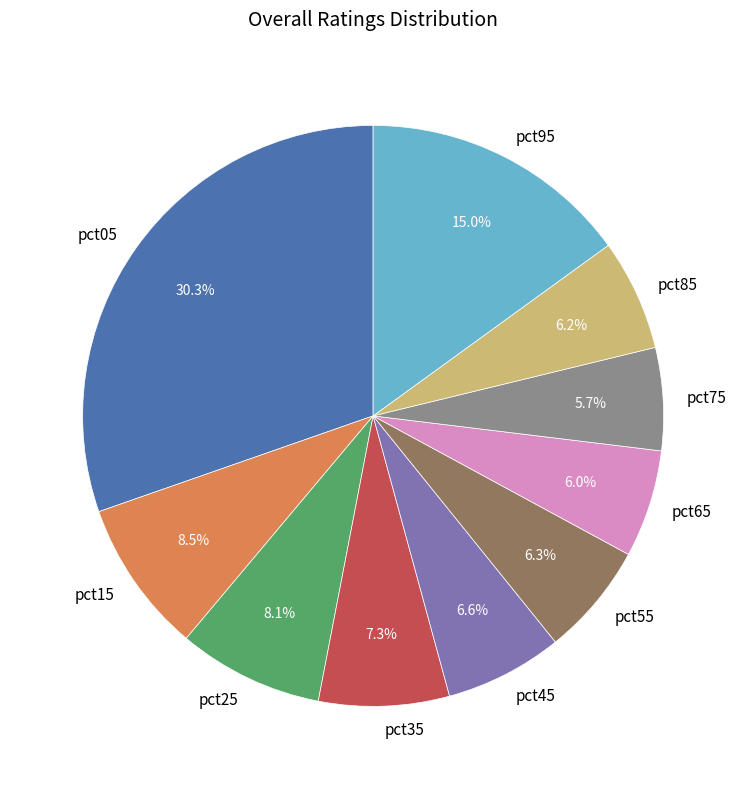

Does pct05 account for over 50% of the chart?

No